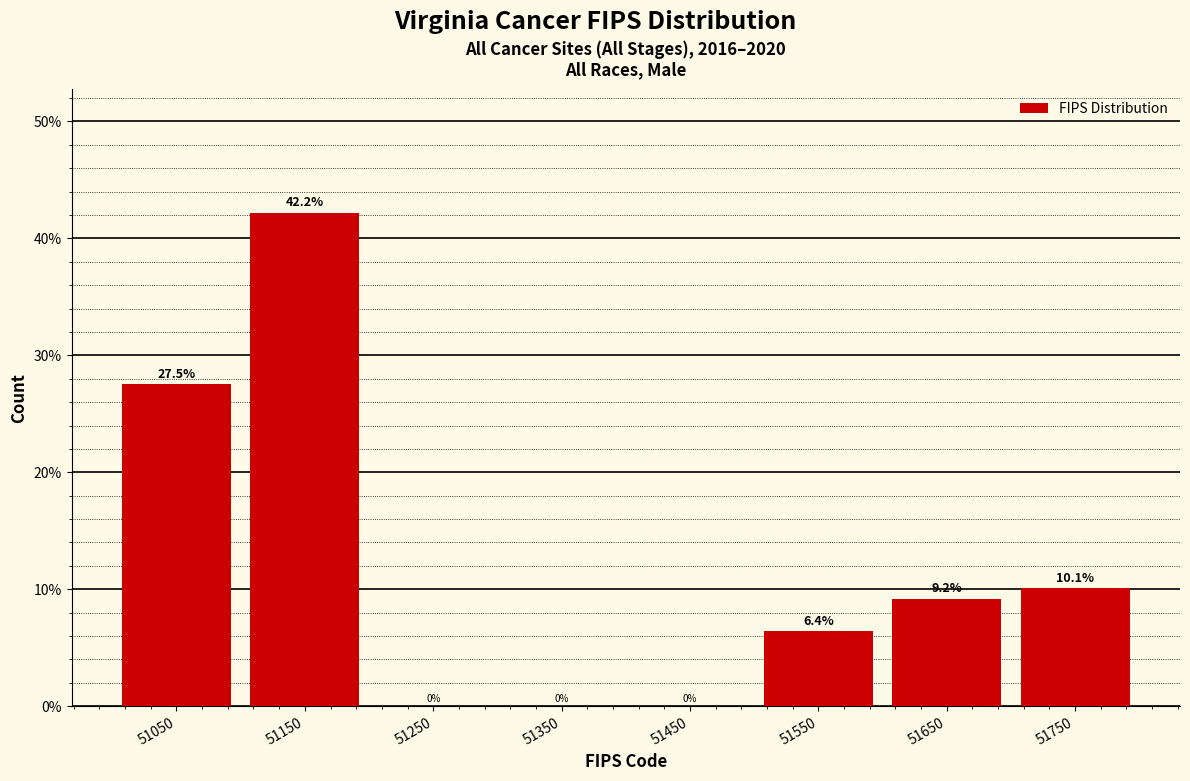

What is the height of the bar covering 51700 to 51800 on the x-axis?

10.1